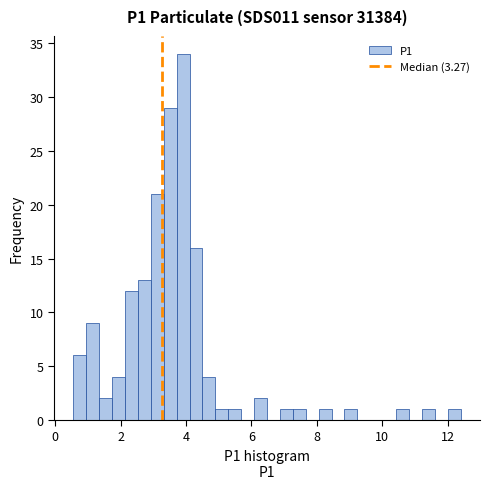

Around what value on the x-axis is the tallest bar? Give the approximate position of its centre, as read against the axis.

4.0